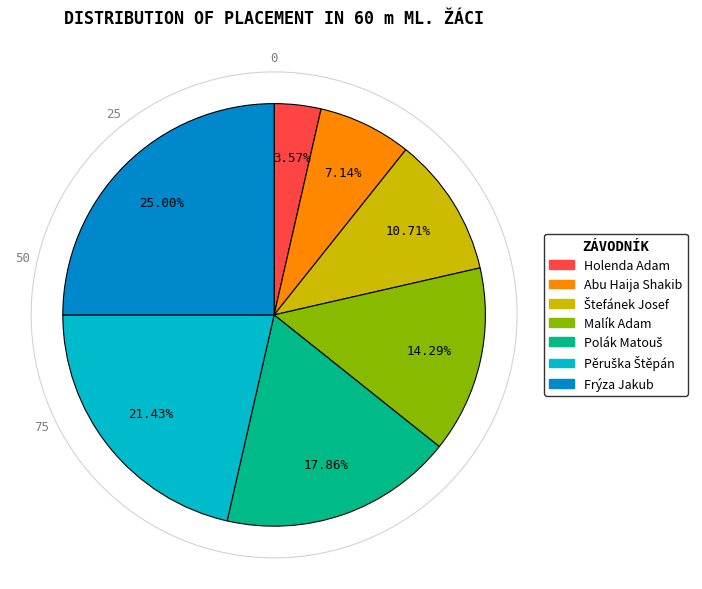

Between Malík Adam and Frýza Jakub, which is larger?

Frýza Jakub